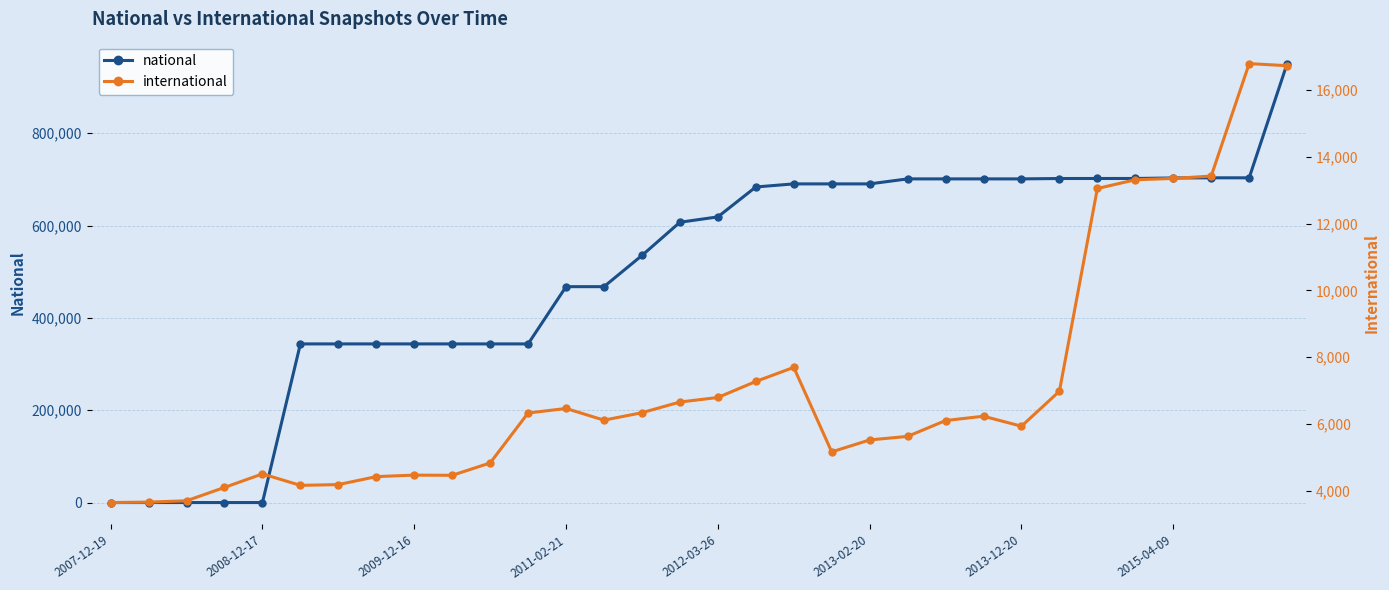

What is the average value of the national series?

494674